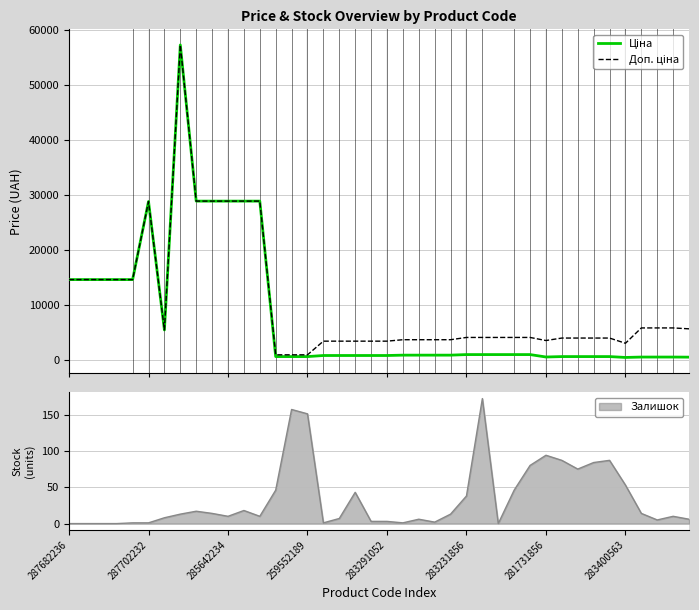

Count the number of categories in the chart.

40